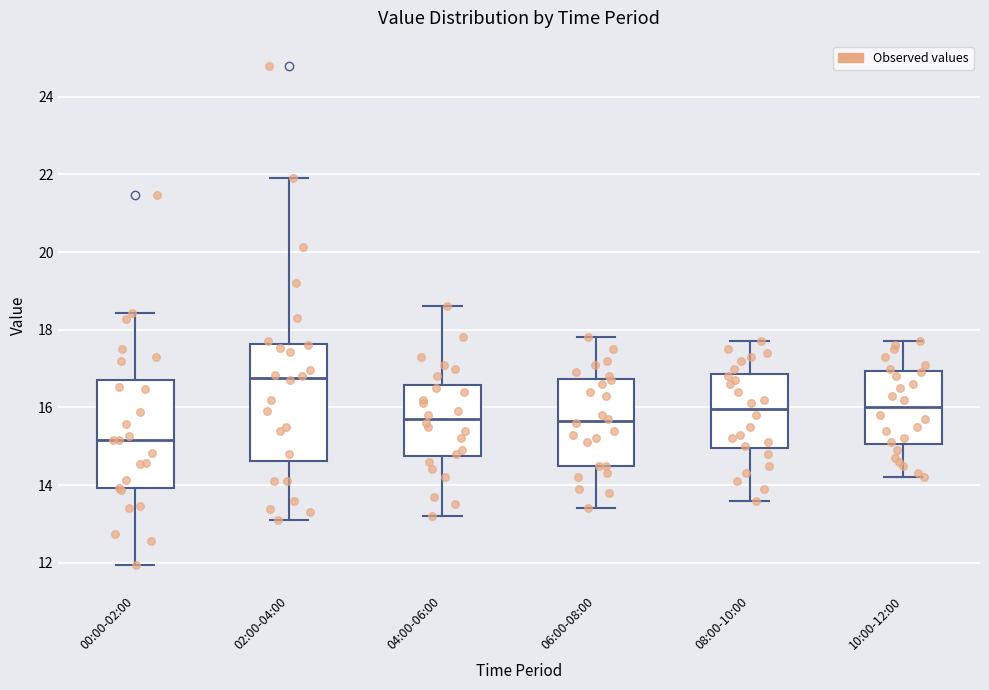

Which box's median line is the lowest?

00:00-02:00